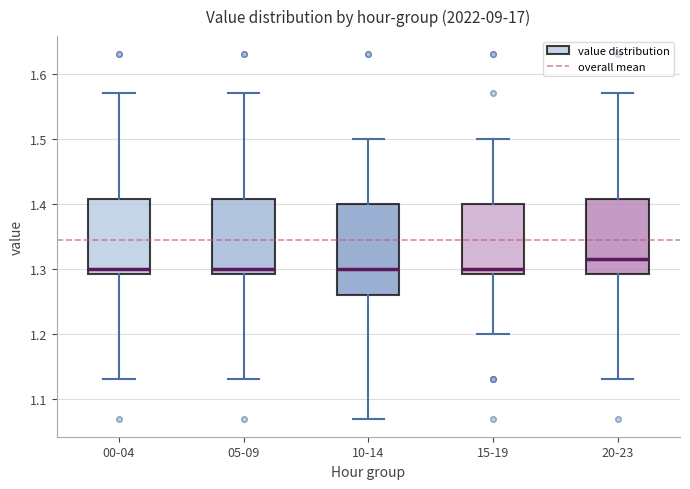

Reading left to right, read every box against the y-axis: the position of its median line, the range the box covers, and the ends of its whiskers. The values are not printed on the chart, so give them approximately, as read against the axis.

00-04: median 1.30, box 1.29 to 1.41, whiskers 1.13 to 1.57
05-09: median 1.30, box 1.29 to 1.41, whiskers 1.13 to 1.57
10-14: median 1.30, box 1.26 to 1.40, whiskers 1.07 to 1.50
15-19: median 1.30, box 1.29 to 1.40, whiskers 1.20 to 1.50
20-23: median 1.32, box 1.29 to 1.41, whiskers 1.13 to 1.57